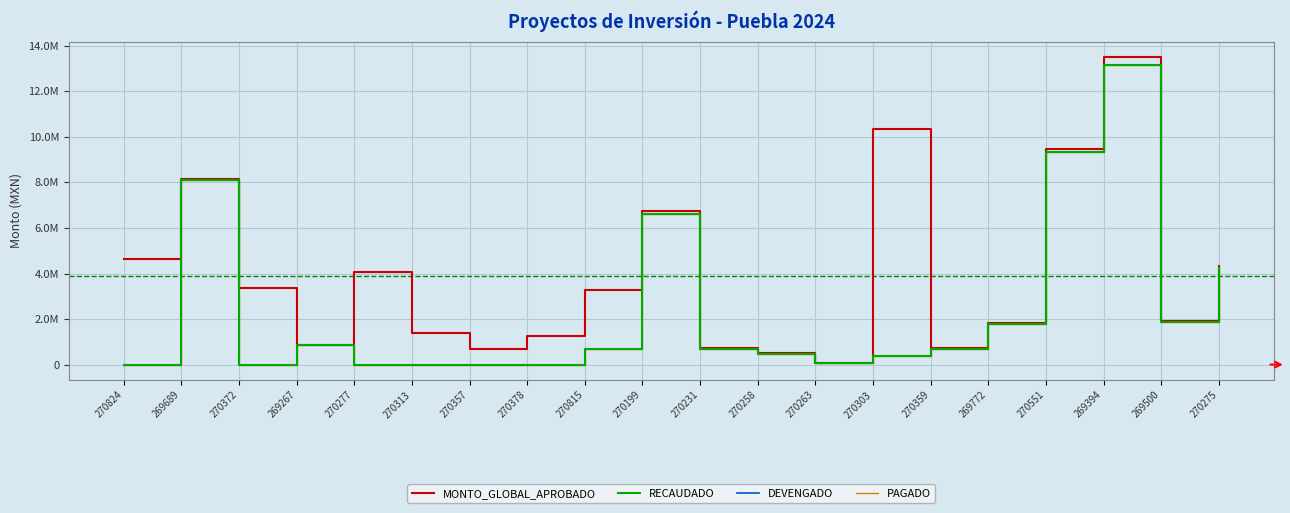

Reading left to right, extract all data points from this chart.

MONTO_GLOBAL_APROBADO: 4658261.3	8143697.0	3365000.0	862800.0	4083896.1	1380480.0	681493.5	1236680.0	3276800.0	6751103.6	716900.0	501742.1	76800.0	10335929.3	719000.0	1818000.0	9471000.0	13513598.4	1894000.0	4344241.2
RECAUDADO: 0.0	8107253.3	0.0	861126.4	0.0	0.0	0.0	0.0	667299.9	6609465.0	701859.7	484162.0	75820.1	385133.1	704050.5	1785678.9	9351699.6	13162582.1	1889819.6	4231399.2
DEVENGADO: 0.0	8107253.3	0.0	861126.4	0.0	0.0	0.0	0.0	667299.9	6609465.0	701859.7	484162.0	75820.1	385133.1	704050.5	1785678.9	9351699.6	13162582.1	1889819.6	4231399.2
PAGADO: 0.0	8107253.3	0.0	861126.4	0.0	0.0	0.0	0.0	667299.9	6609465.0	701859.7	484162.0	75820.1	385133.1	704050.5	1785678.9	9351699.6	13162582.1	1889819.6	4231399.2